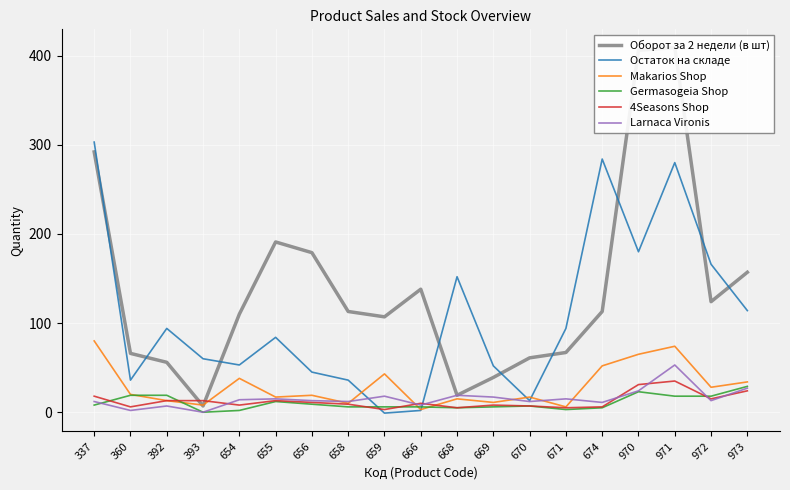

Where does the Germasogeia Shop series first go above 7?

337